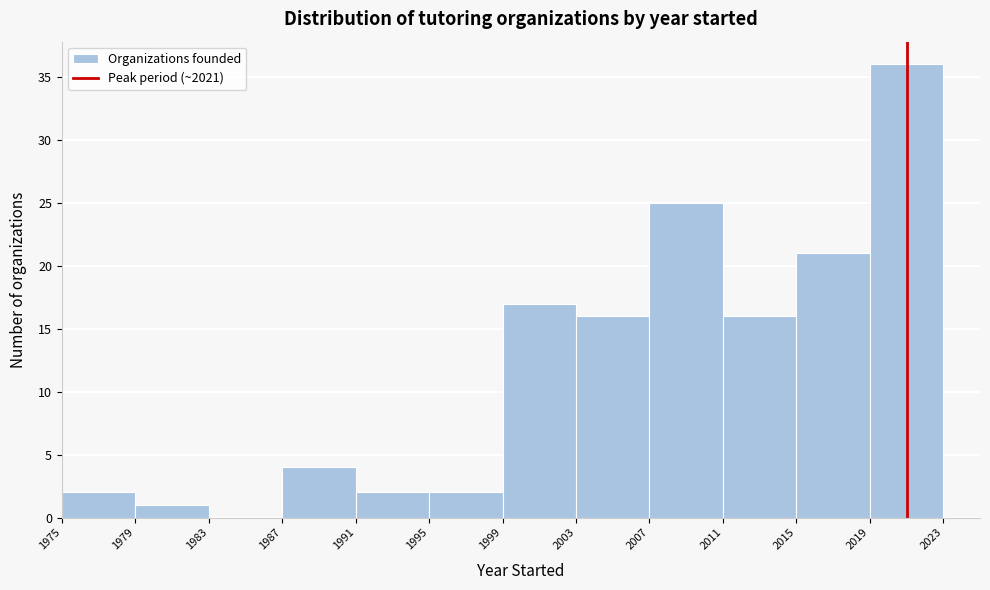

Reading left to right, list every bar in this chart as the range it spans on the x-axis followed by its height. The values are not printed on the chart, so give them approximately, as read against the axis.

1975 to 1979: 2
1979 to 1983: 1
1983 to 1987: 0
1987 to 1991: 4
1991 to 1995: 2
1995 to 1999: 2
1999 to 2003: 17
2003 to 2007: 16
2007 to 2011: 25
2011 to 2015: 16
2015 to 2019: 21
2019 to 2023: 36